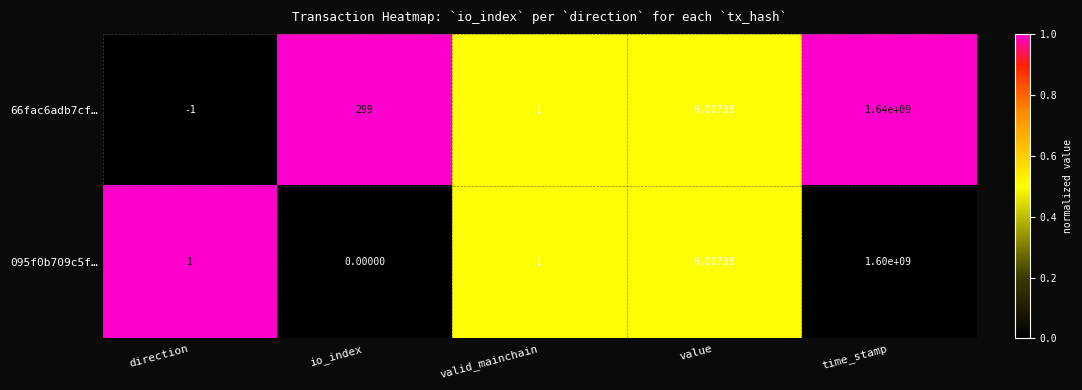

How many categories are shown in the chart?

5